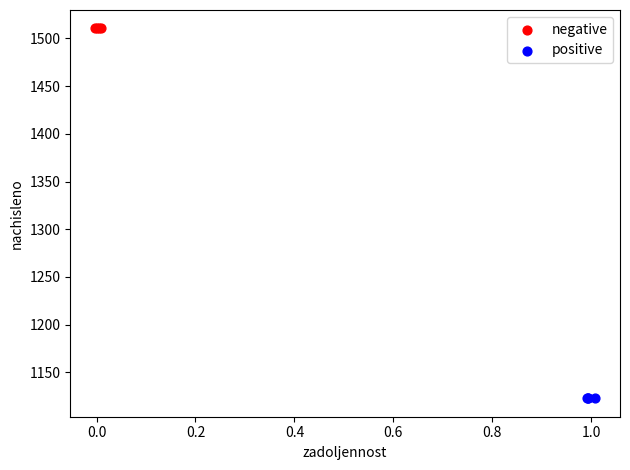

Which series contains the highest Y value?

negative